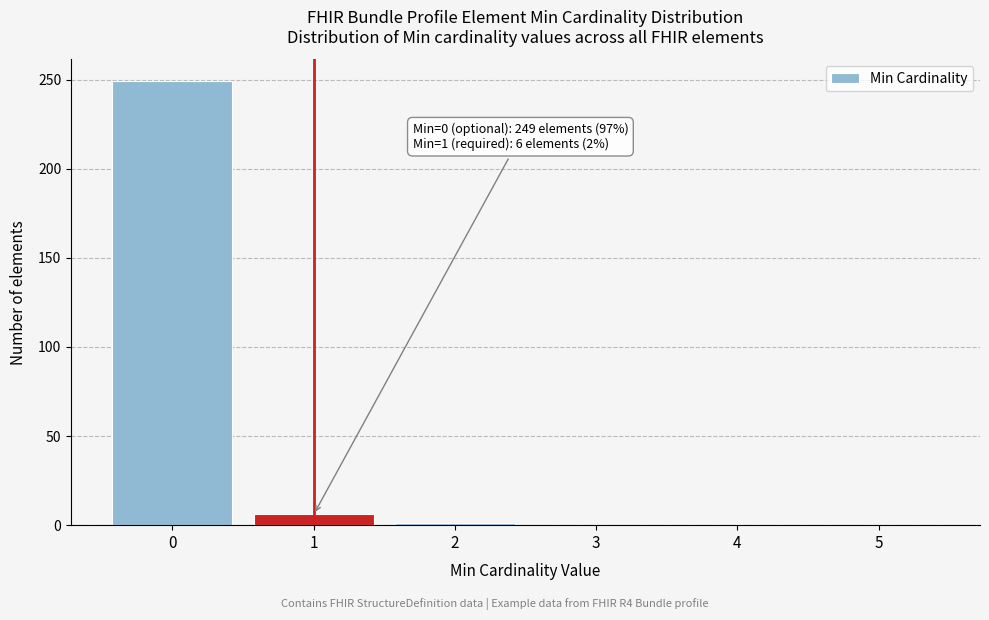

What is the change in value from 1 to 5?

-6